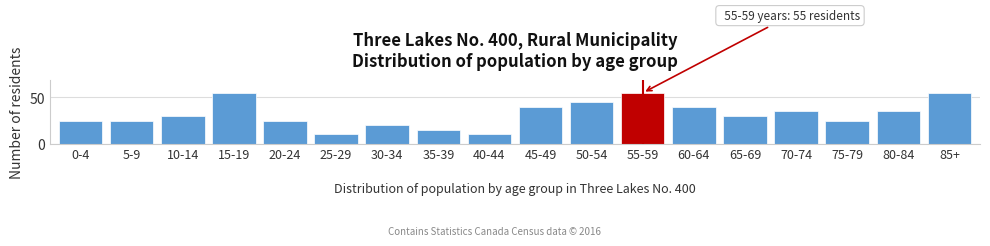

Reading right to left, transcribe all the data shown in this chart.

55	35	25	35	30	40	55	45	40	10	15	20	10	25	55	30	25	25